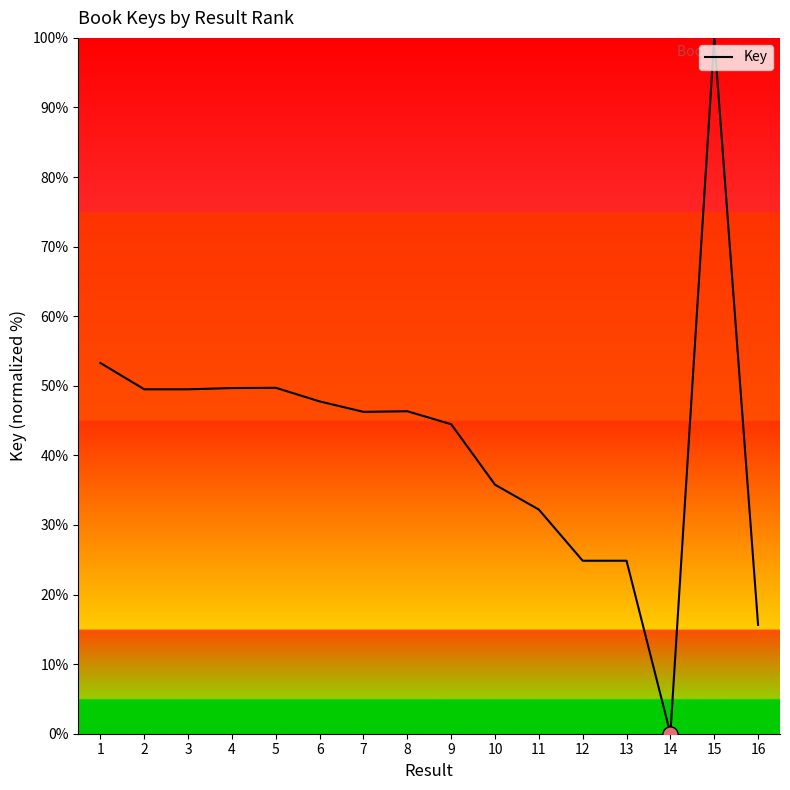

Approximately how many times larger is the value at 9 compared to 7?

1.0